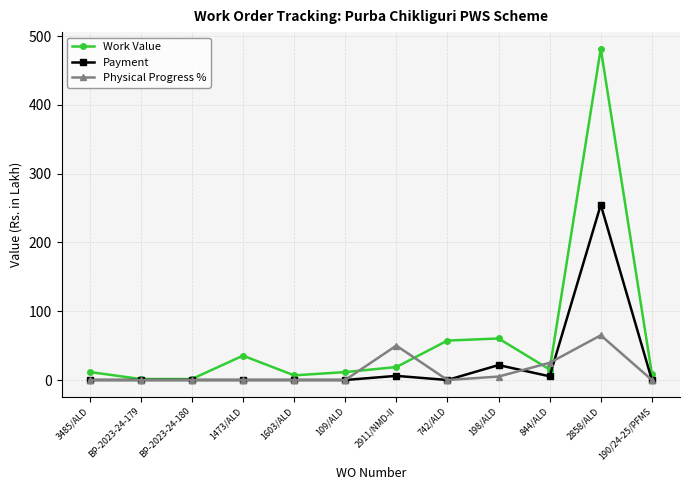

What is the label of the 8th point from the left?

742/ALD